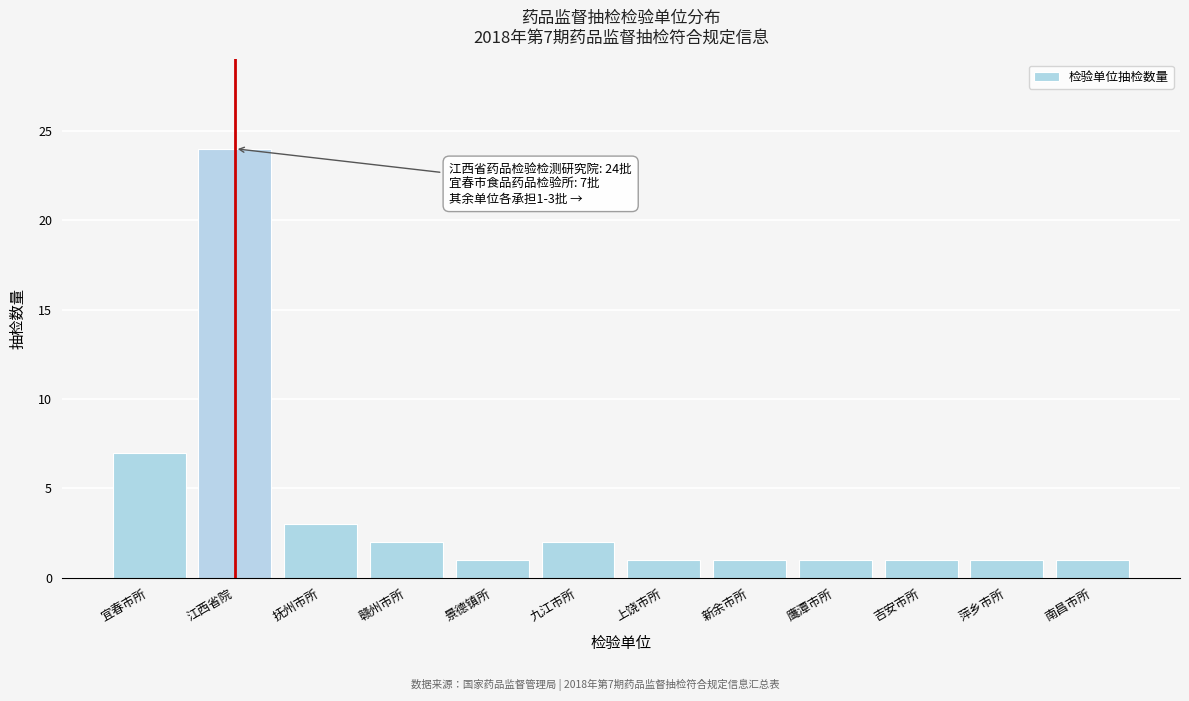

Reading left to right, what are all the values shown in this chart?

7	24	3	2	1	2	1	1	1	1	1	1